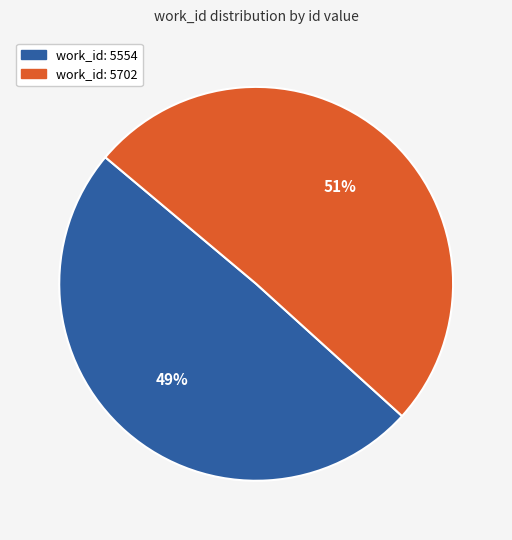

Does any single category account for the majority?

Yes